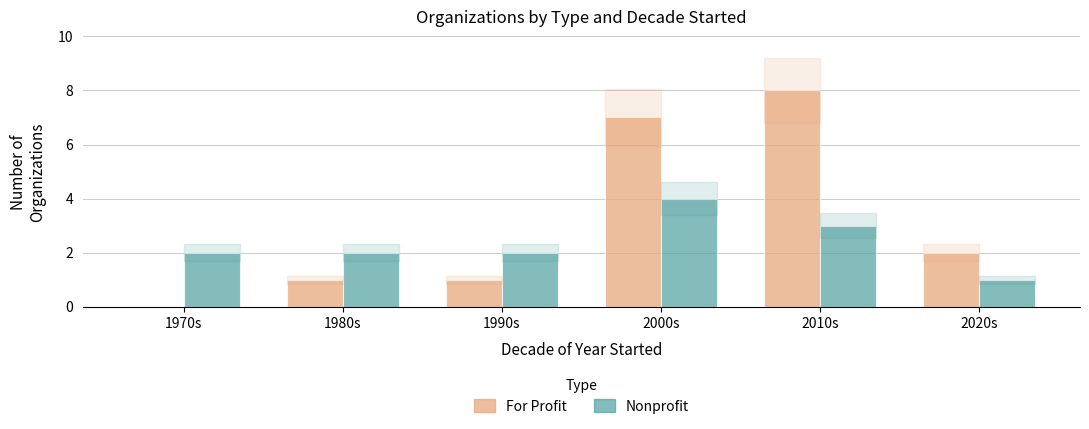

What is the difference between the Nonprofit values at 1990s and 2000s?

2